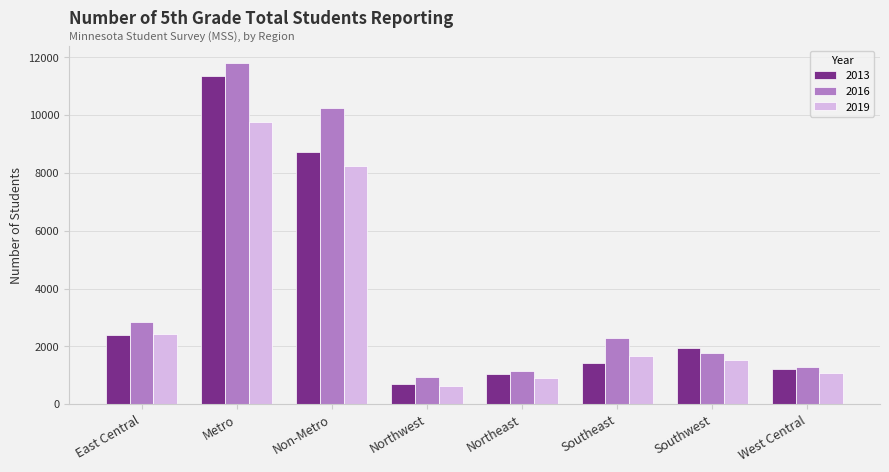

How many groups of bars are there?

8